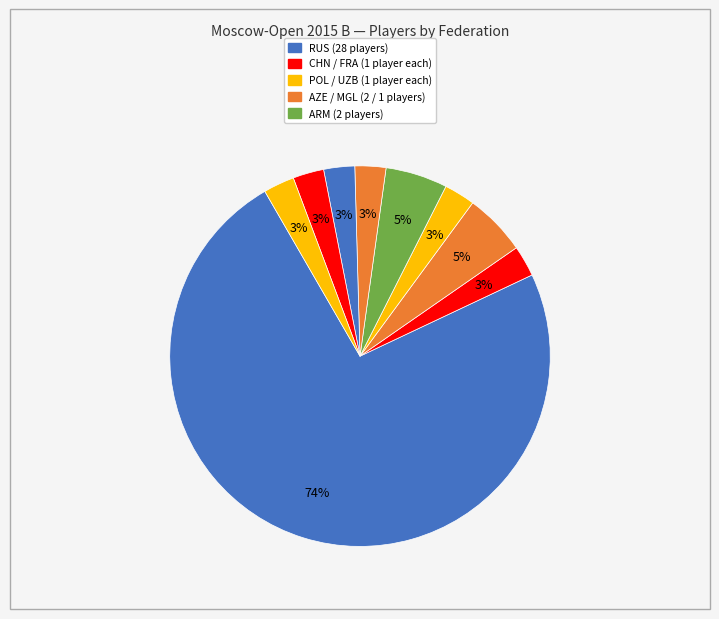

Count the number of slices in the pie.

9